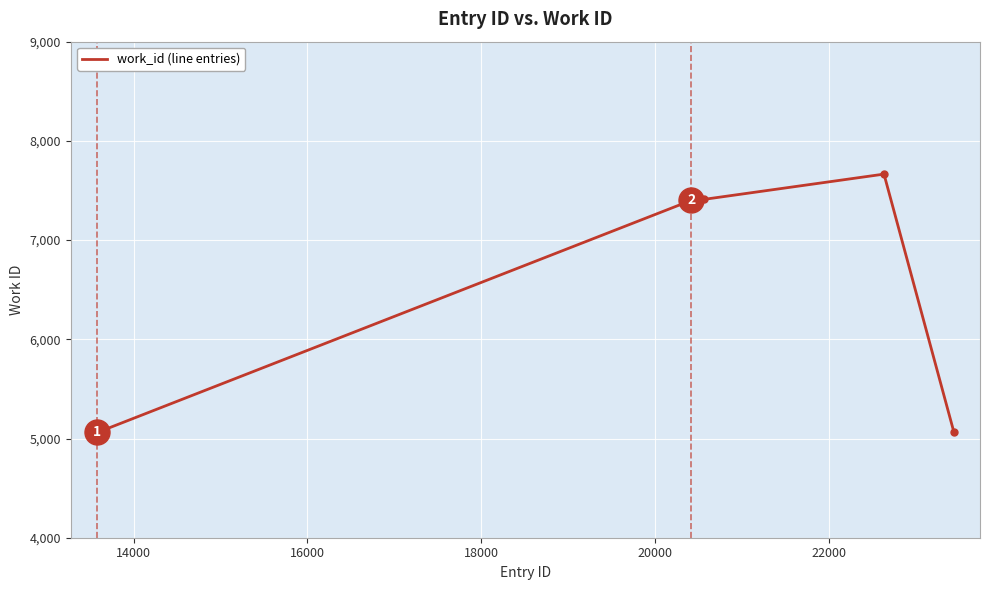

What is the greatest value displayed?

7665